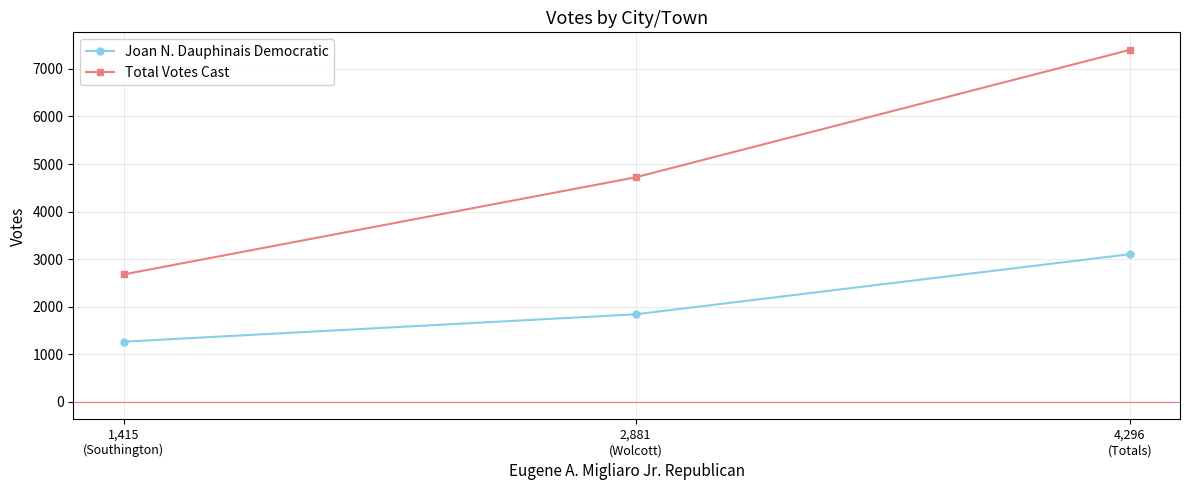

What is the difference between the highest and lowest values at 2,881
(Wolcott)?

2881